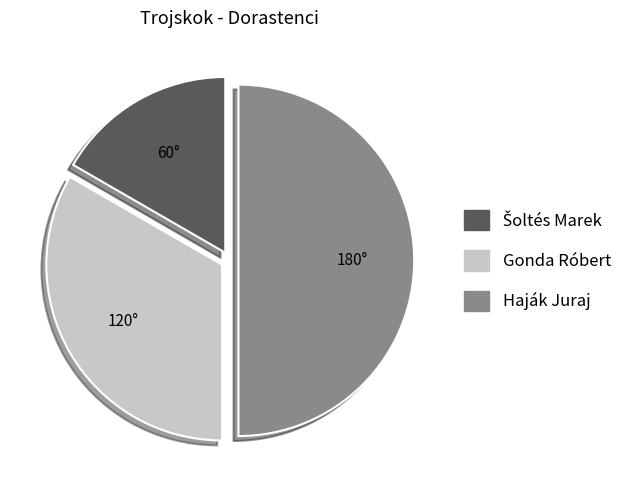

The Haják Juraj slice represents 62% of the pie. True or false?

False